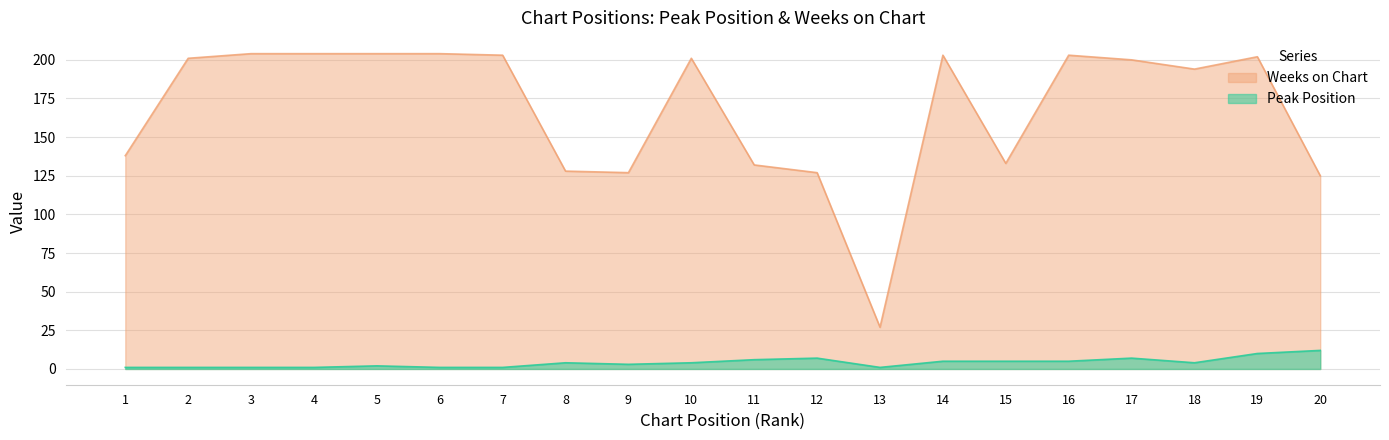

True or false: Weeks on Chart has more than 2 points higher than both neighbors.

True